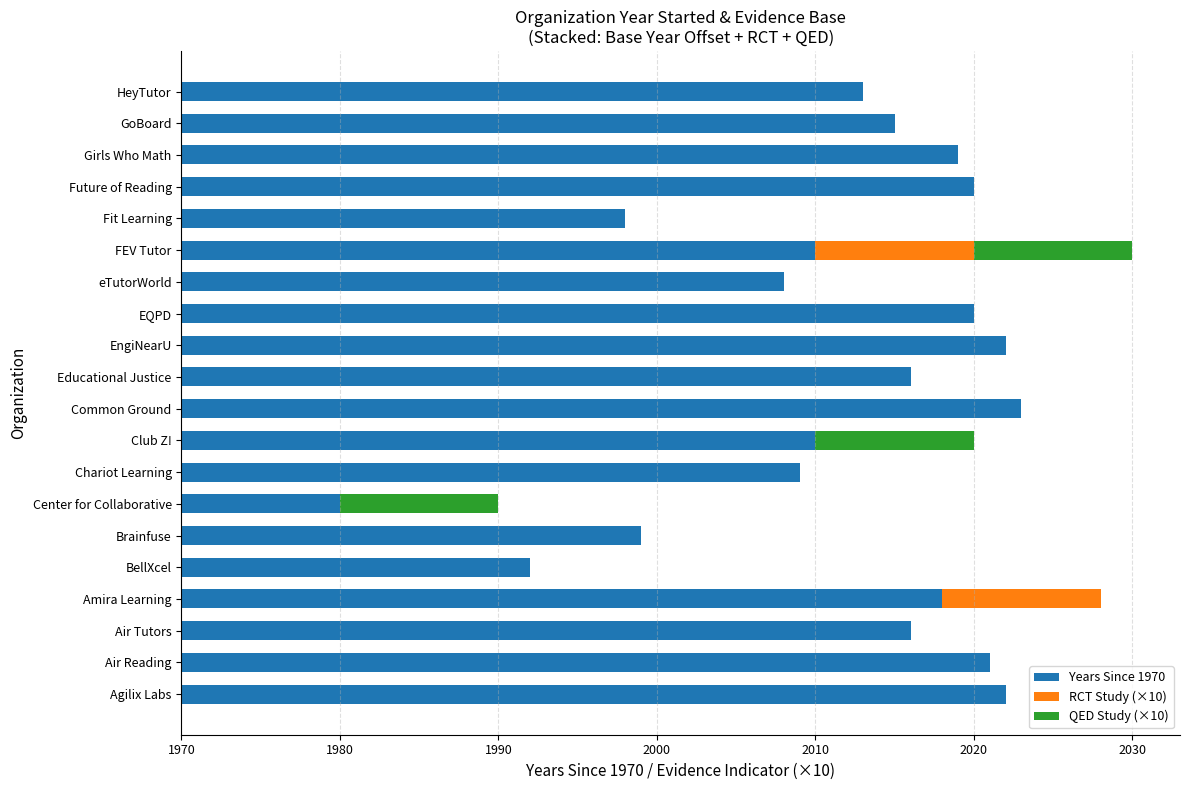

Reading left to right, what are all the values shown in this chart?

Years Since 1970: 52	51	46	48	22	29	10	39	40	53	46	52	50	38	40	28	50	49	45	43
RCT Study (×10): 0	0	0	10	0	0	0	0	0	0	0	0	0	0	10	0	0	0	0	0
QED Study (×10): 0	0	0	0	0	0	10	0	10	0	0	0	0	0	10	0	0	0	0	0